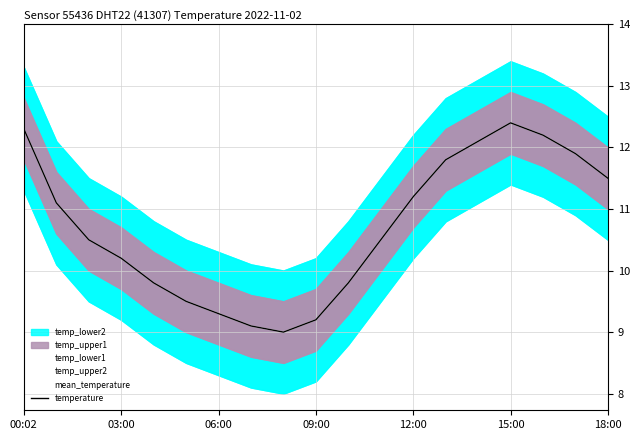

How many categories are shown in the chart?

19